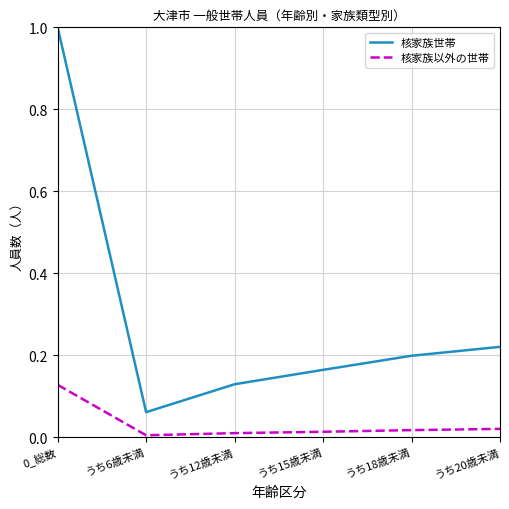

What is the average value of the 核家族世帯 series?

0.3